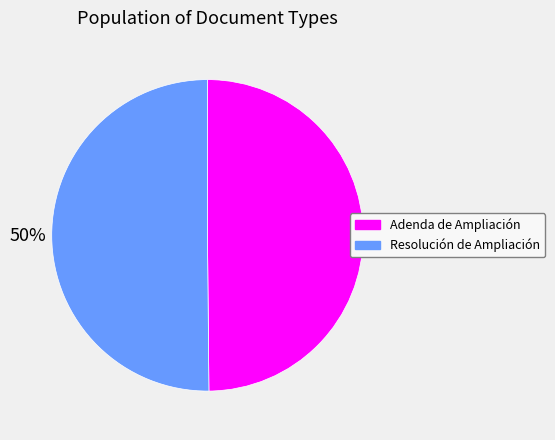

Is it true that Adenda de Ampliación is 50% of the pie?

True